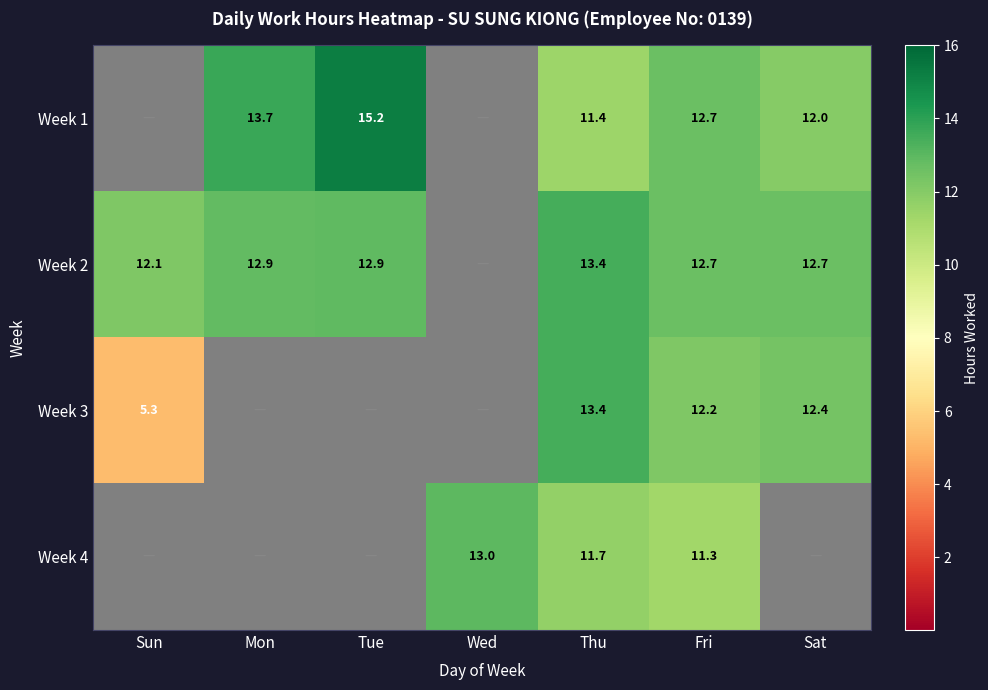

True or false: Week 2 has a value of 13.4 at Thu.

True